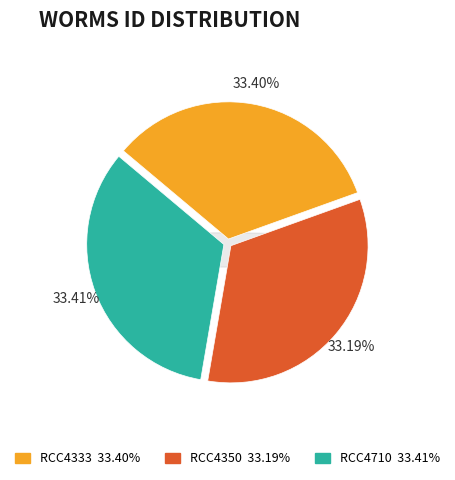

Which category has the smallest portion of the pie?

RCC4350